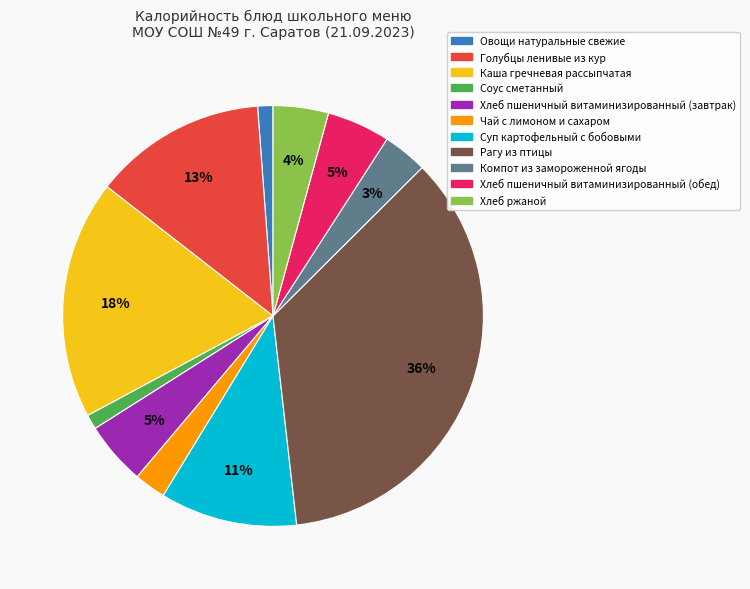

To the nearest percent, what portion does Рагу из птицы represent?

36%